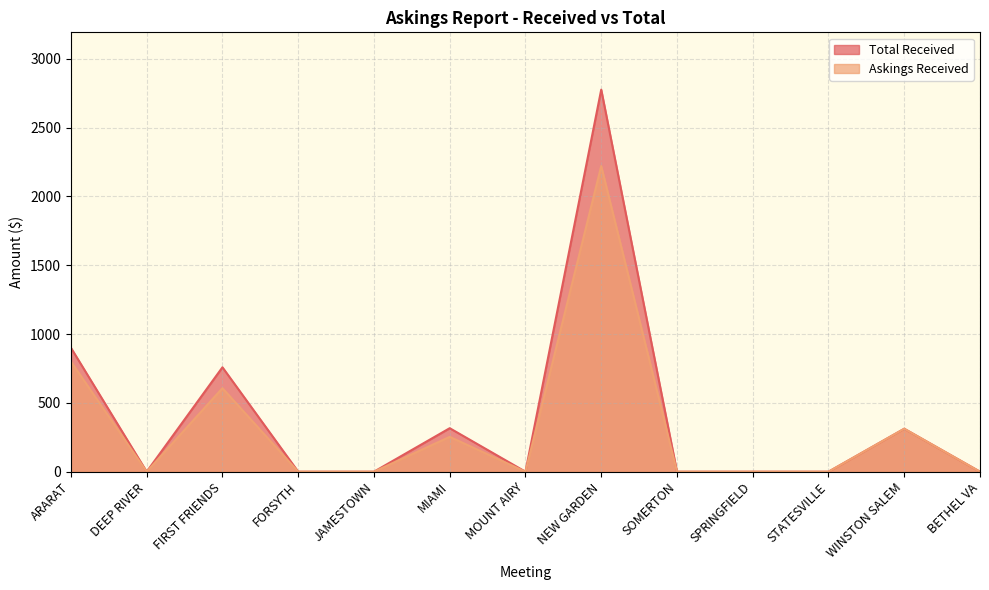

True or false: Askings Received and Total Received cross at least once.

False